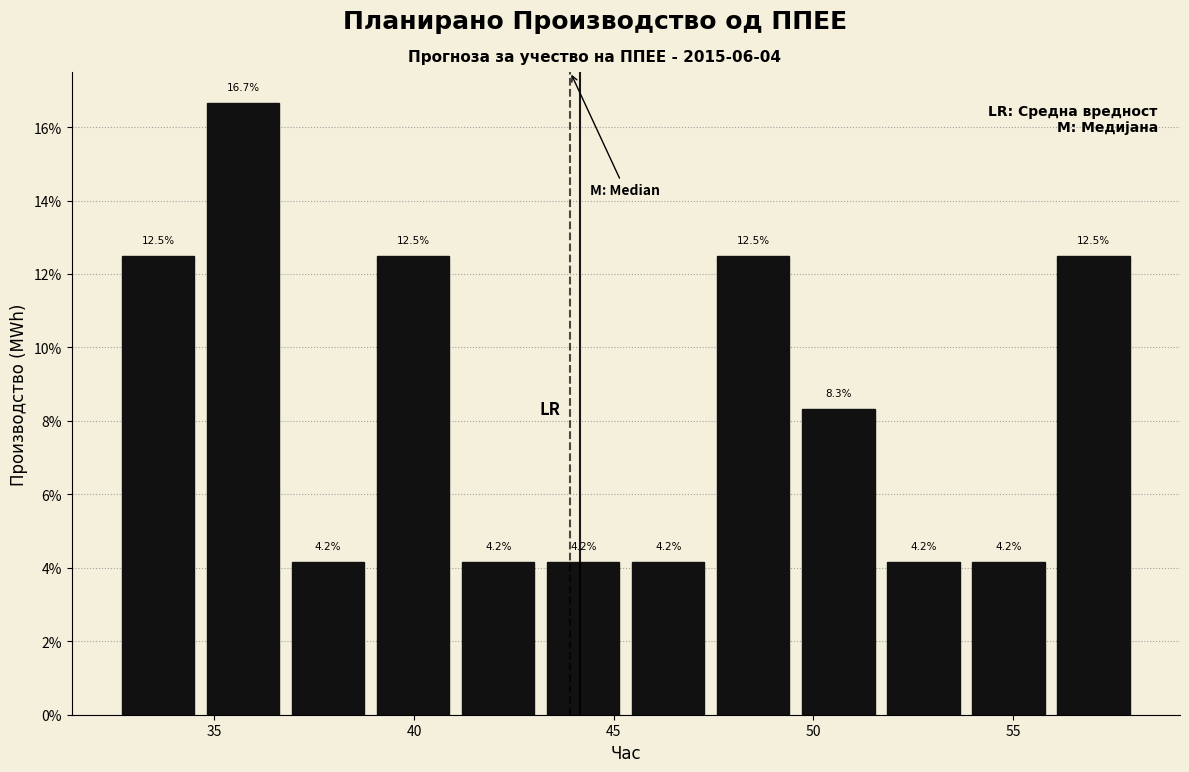

How tall is the bar that spans 54.0 to 56.0 on the x-axis? The bar edges are not printed on the chart, so give them approximately, as read against the axis.

4.2